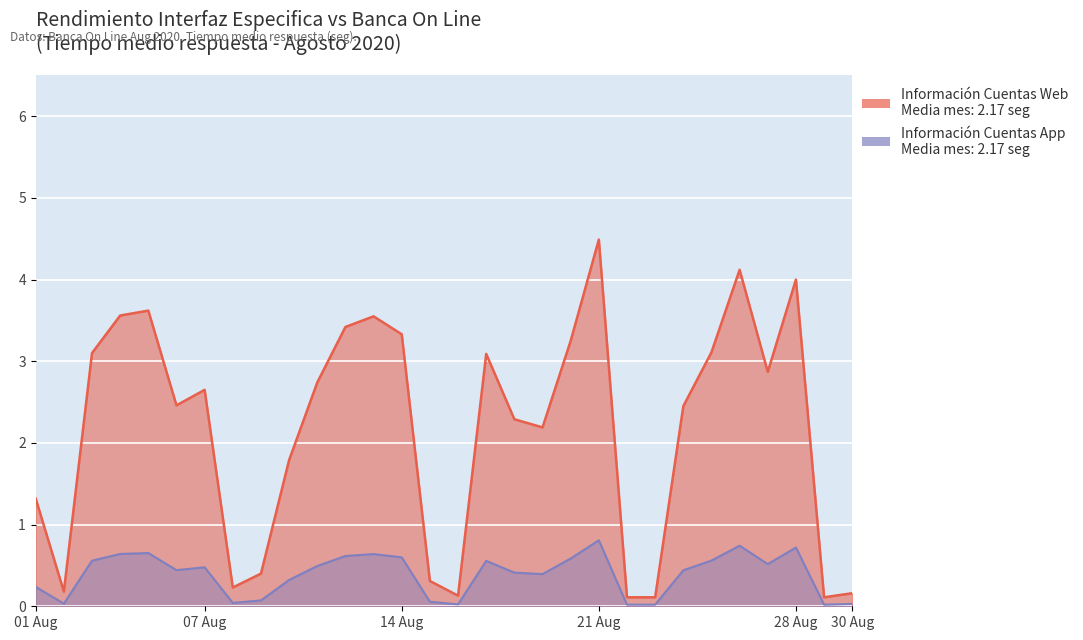

True or false: Información Cuentas Web has more than 1 points higher than both neighbors.

True